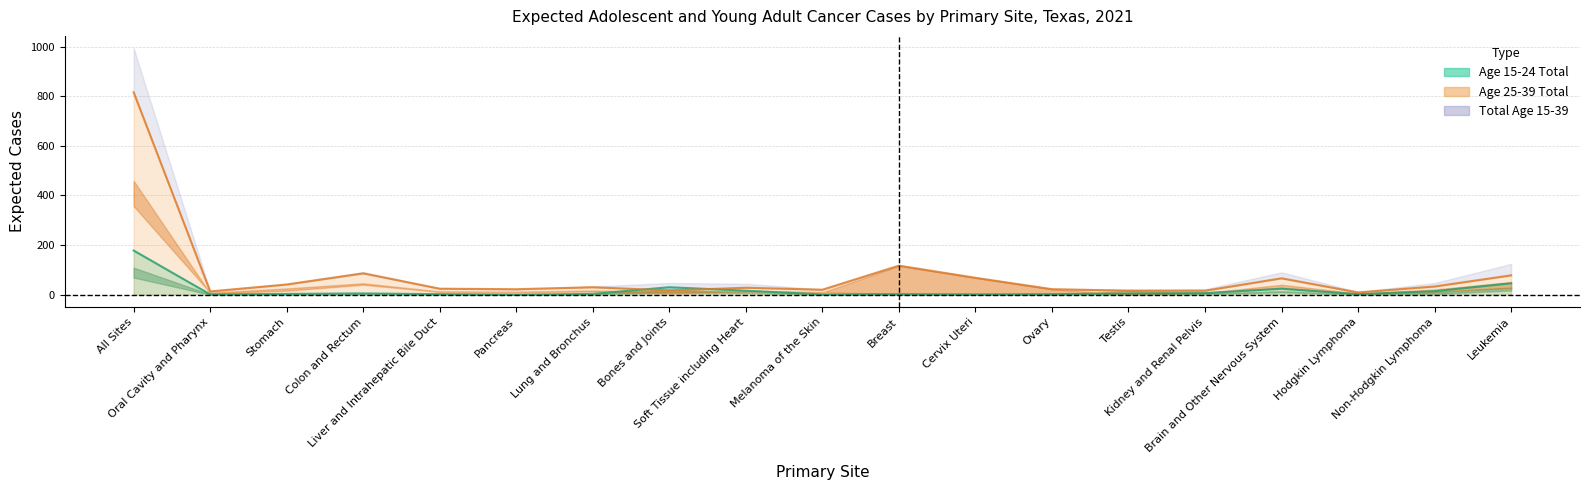

What is the value of the Age 25-39 Male point at the 10th from the left?

11